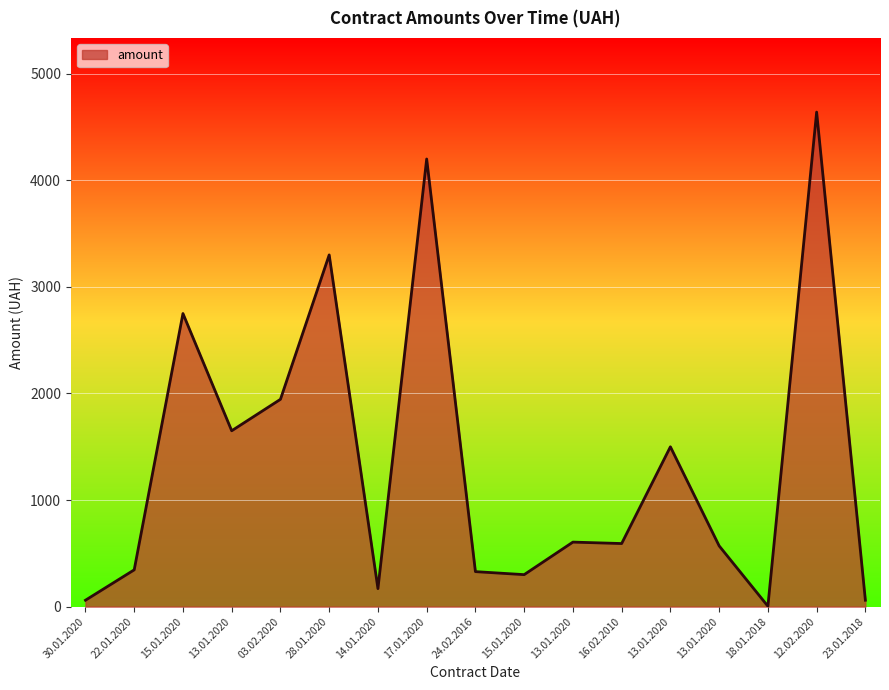

Rank the categories by value from lowest to highest.

18.01.2018, 30.01.2020, 23.01.2018, 14.01.2020, 15.01.2020, 24.02.2016, 22.01.2020, 13.01.2020, 16.02.2010, 13.01.2020, 13.01.2020, 13.01.2020, 03.02.2020, 15.01.2020, 28.01.2020, 17.01.2020, 12.02.2020